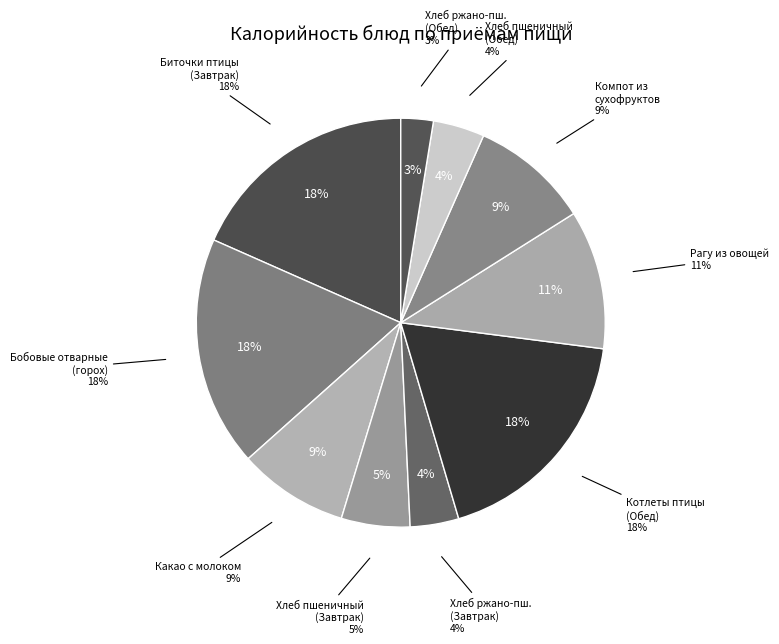

Count the number of slices in the pie.

10